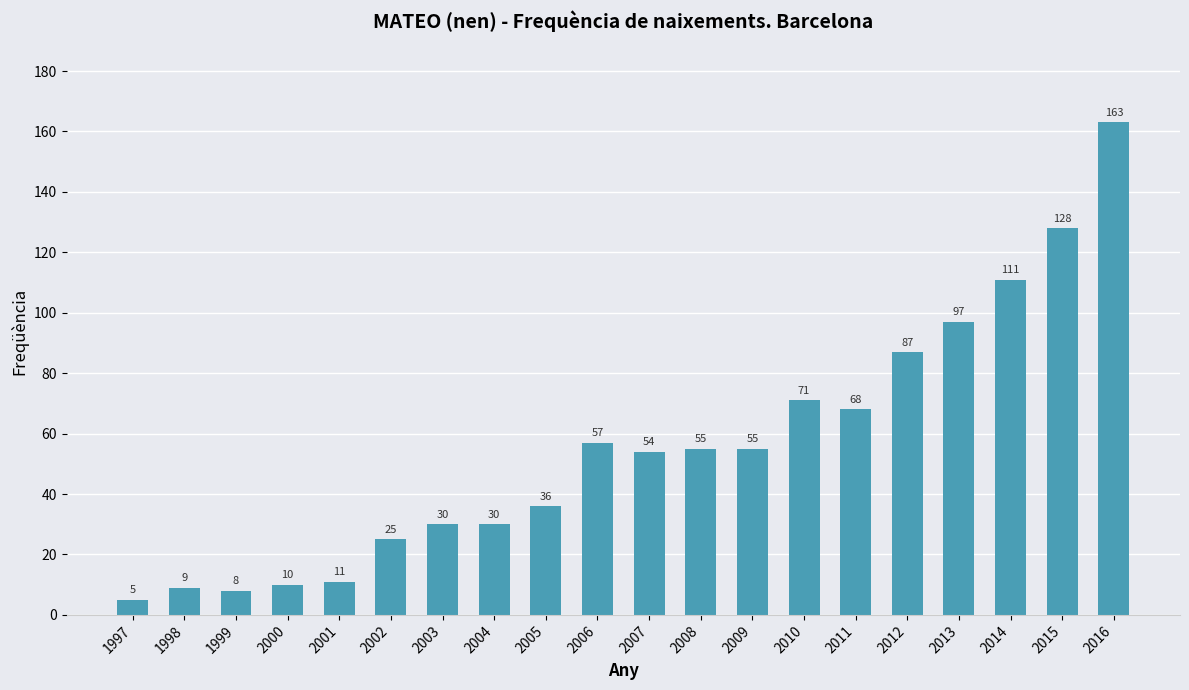

What is the average value?

56